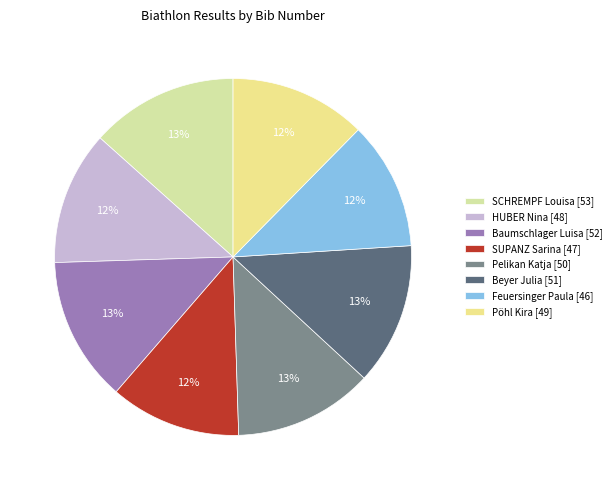

Is there a majority slice in this chart?

No